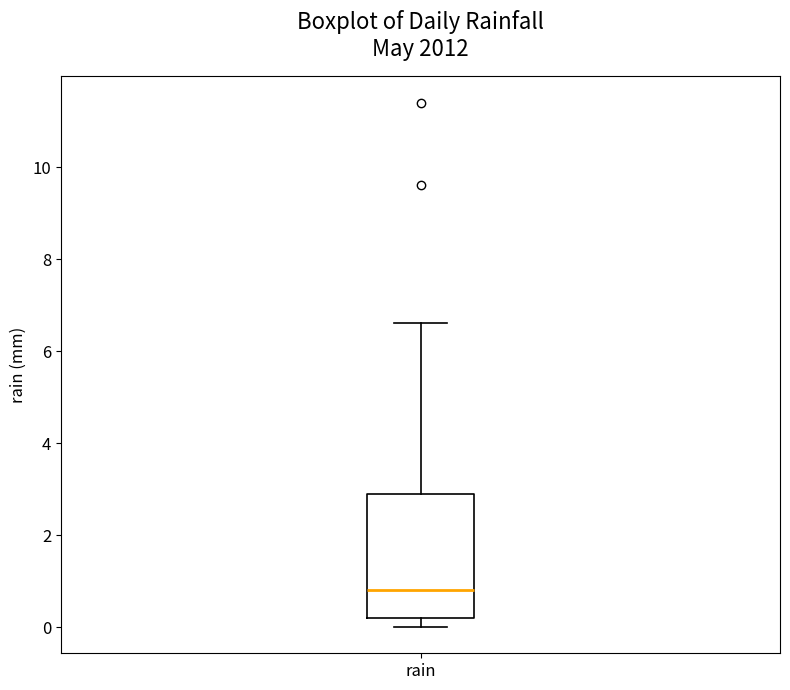

Where does the upper whisker of the box for rain end on the y-axis? The values are not printed on the chart, so give them approximately, as read against the axis.

6.6